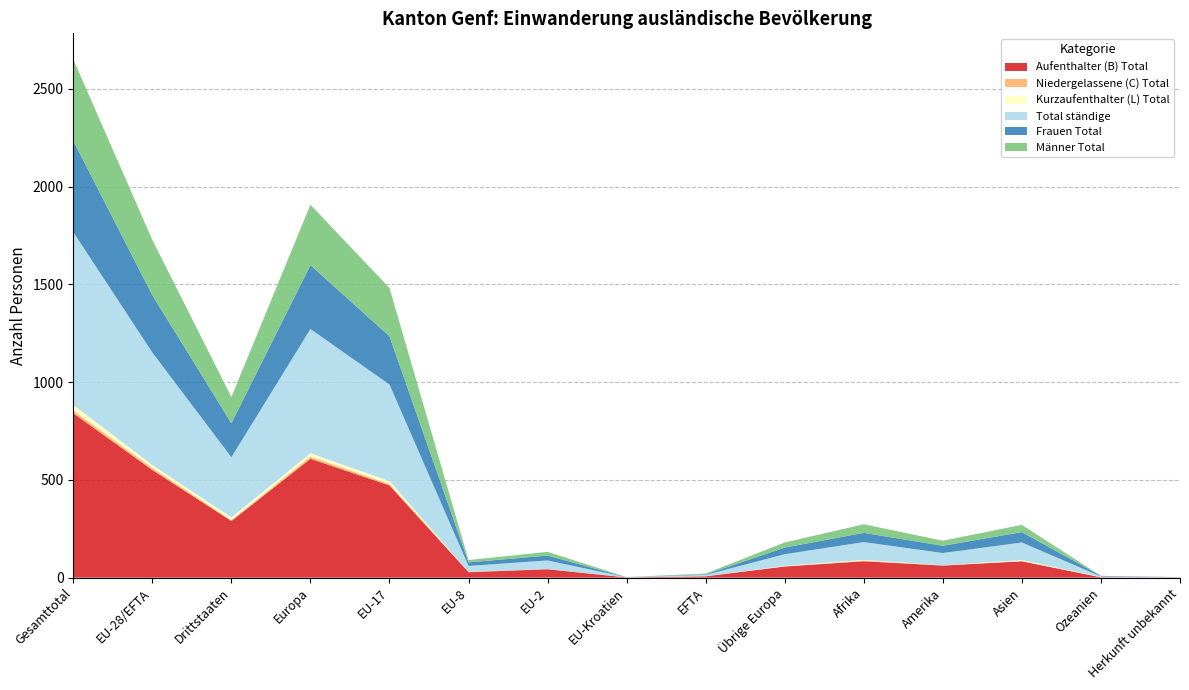

Reading left to right, what are all the values shown in this chart?

Aufenthalter (B) Total: 841	551	290	608	472	28	43	1	7	57	84	62	84	2	1
Niedergelassene (C) Total: 14	10	4	11	7	2	1	0	0	1	3	0	0	0	0
Kurzaufenthalter (L) Total: 29	15	14	17	15	0	0	0	0	2	4	1	6	1	0
Total ständige: 884	576	308	636	494	30	44	1	7	60	91	63	90	3	1
Frauen Total: 467	293	174	327	247	18	25	0	3	34	47	37	53	3	0
Männer Total: 417	283	134	309	247	12	19	1	4	26	44	26	37	0	1